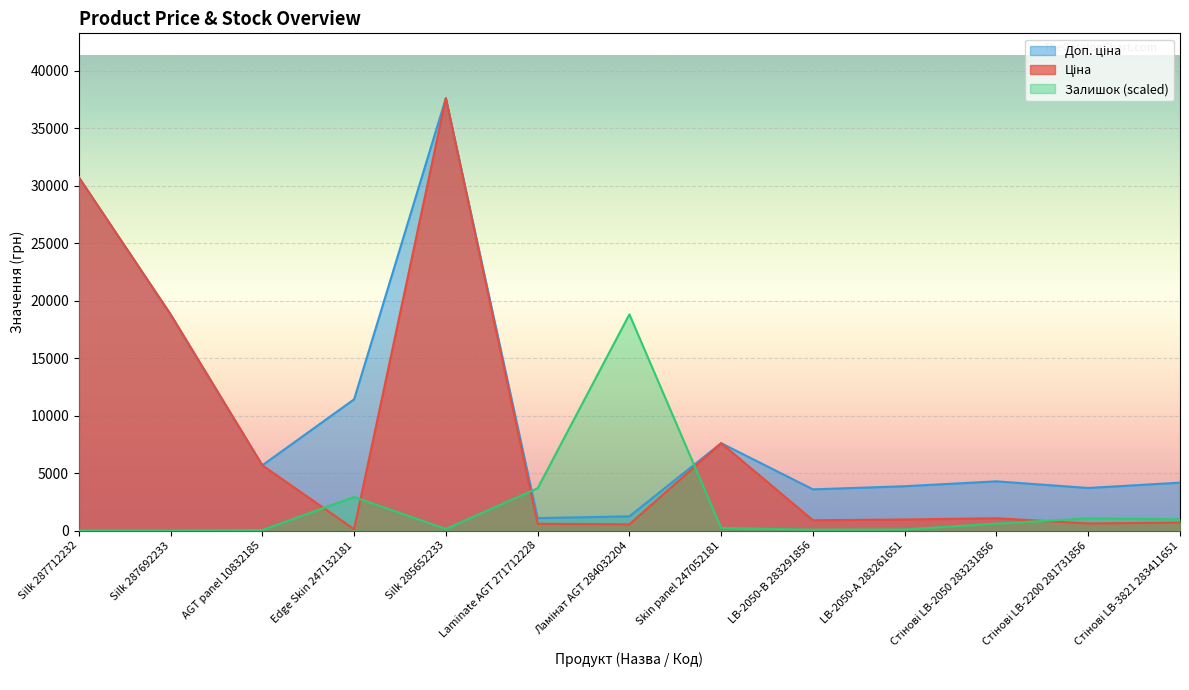

What is the value of the Залишок point at the 11th from the left?

605.3